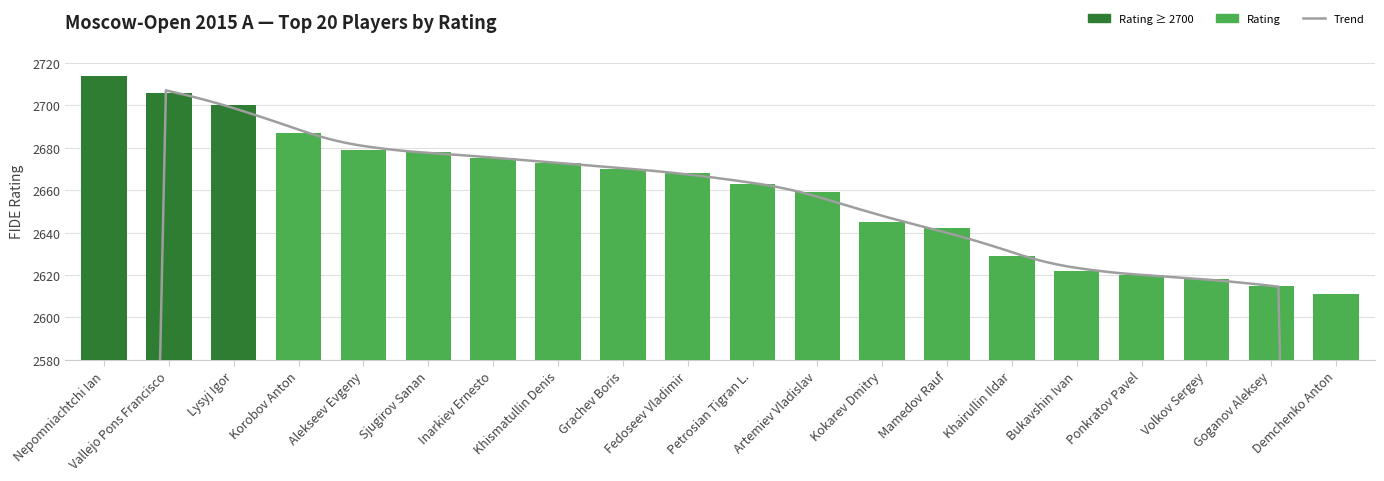

What is the value of the 18th bar from the left?

2618